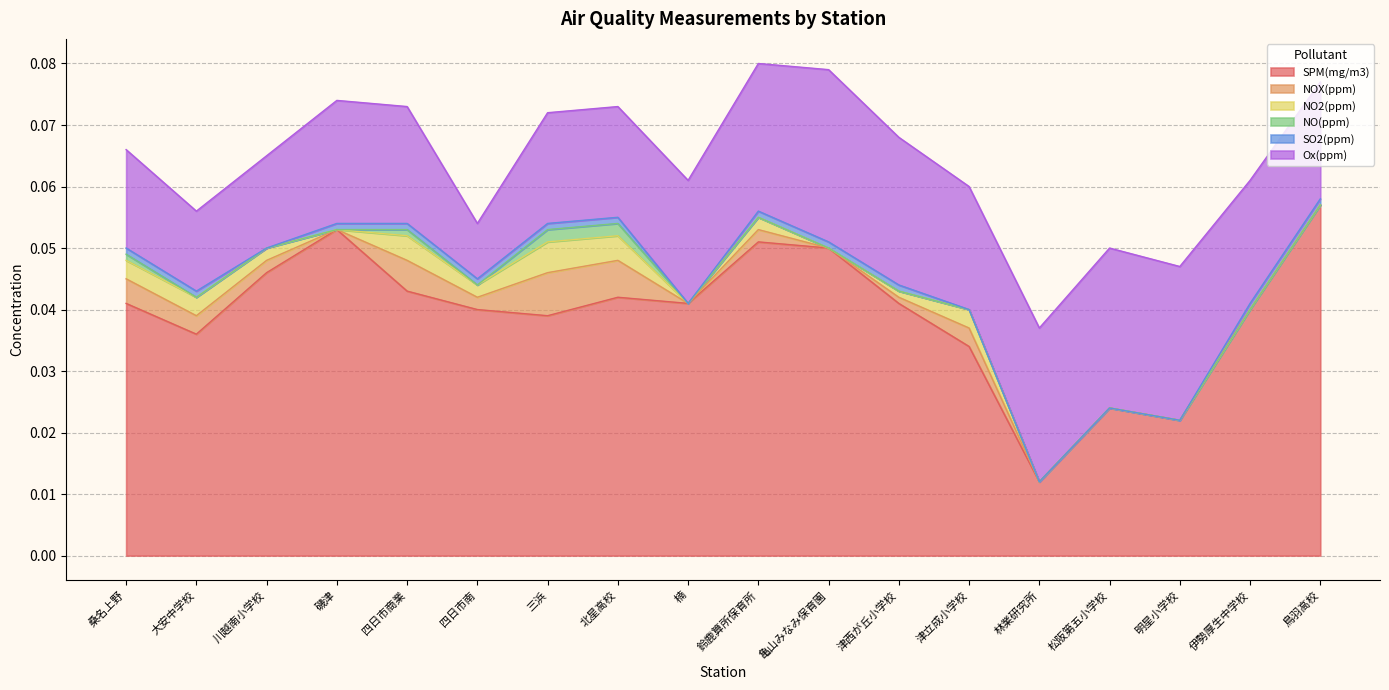

Which has a higher value, 北星高校 or 四日市商業?

四日市商業